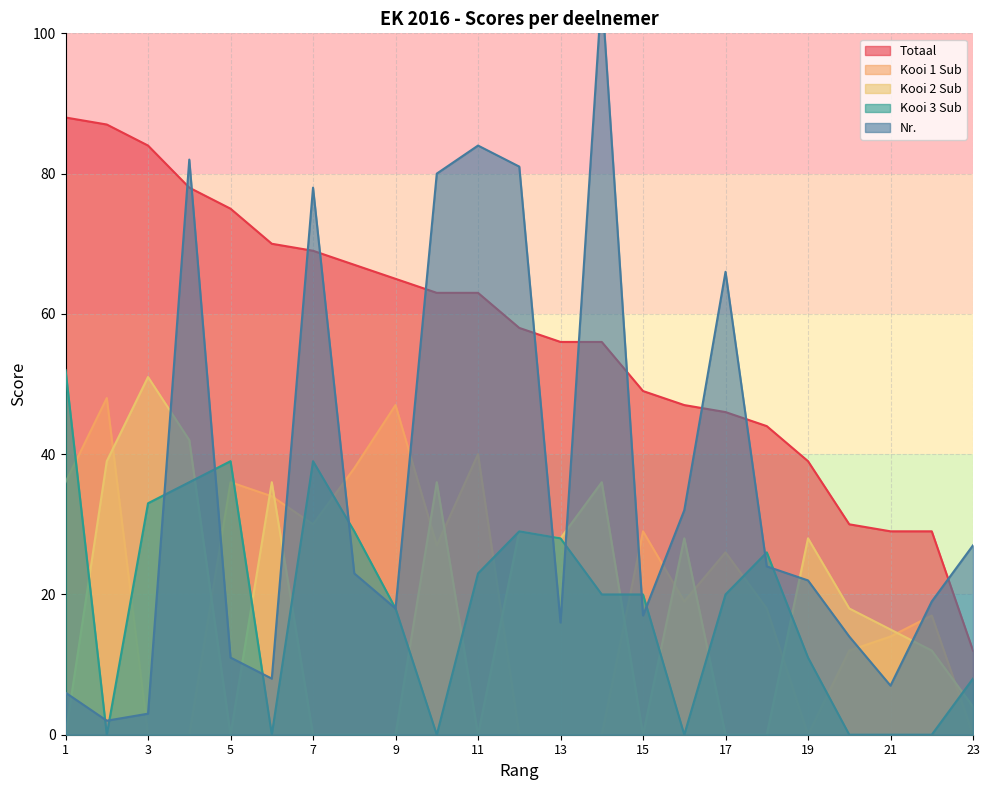

True or false: Totaal has more than 1 points higher than both neighbors.

False